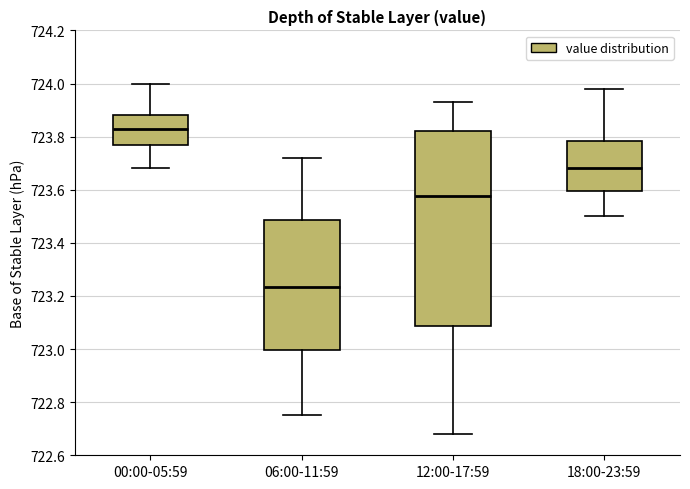

Which box is the tallest, from its lower edge to its upper edge?

12:00-17:59